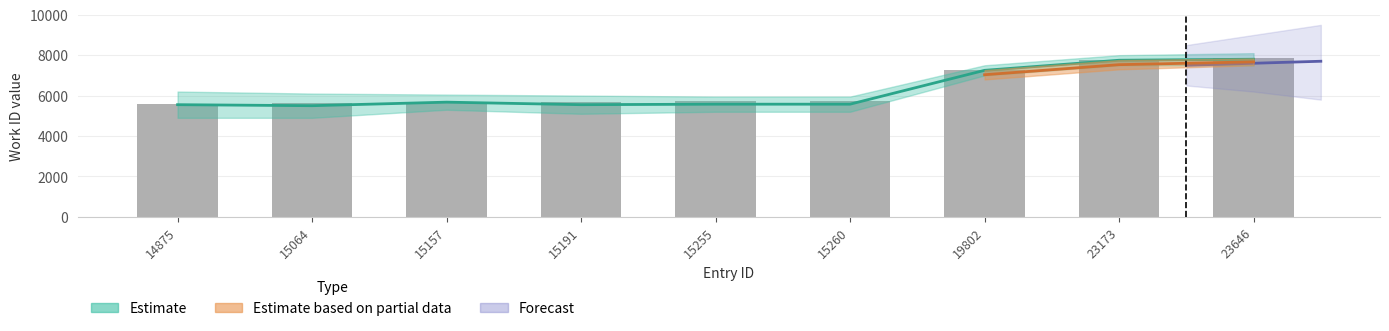

Reading right to left, list all the values displayed in this chart.

23646=7800	23173=7750	19802=7250	15260=5575	15255=5575	15191=5550	15157=5675	15064=5500	14875=5550